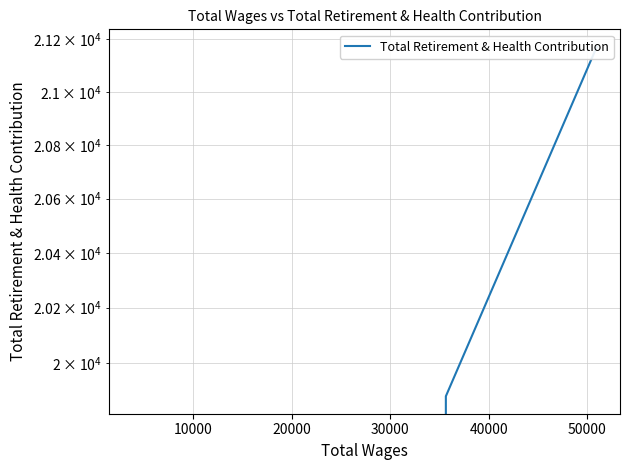

How many lines are shown in the chart?

1